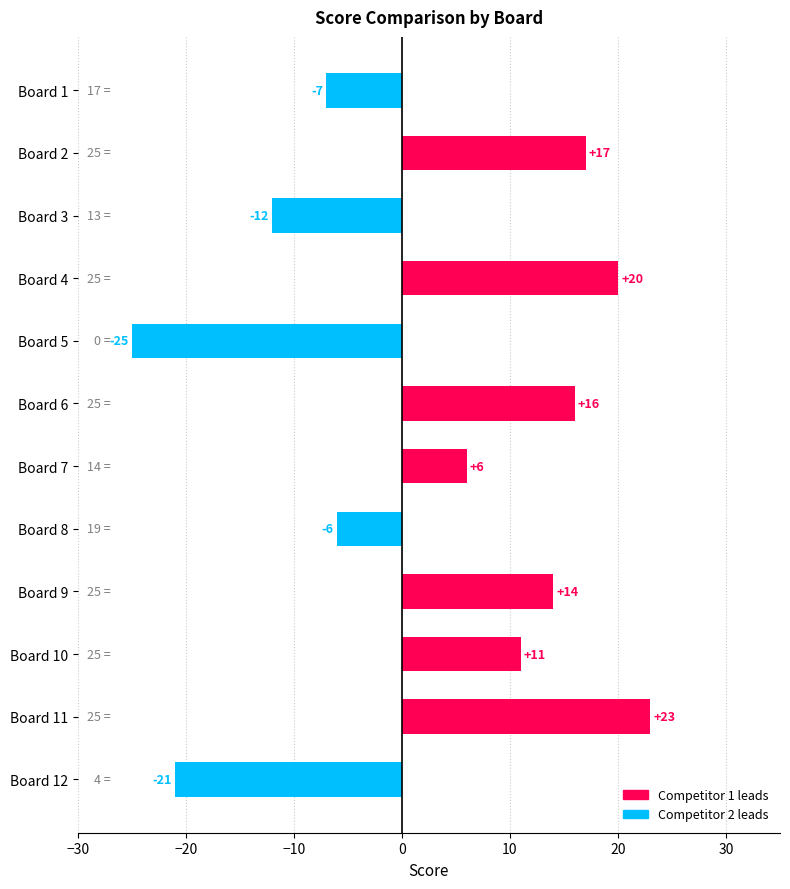

List the labels in order of value, smallest first.

Board 5, Board 12, Board 3, Board 1, Board 8, Board 7, Board 10, Board 9, Board 6, Board 2, Board 4, Board 11